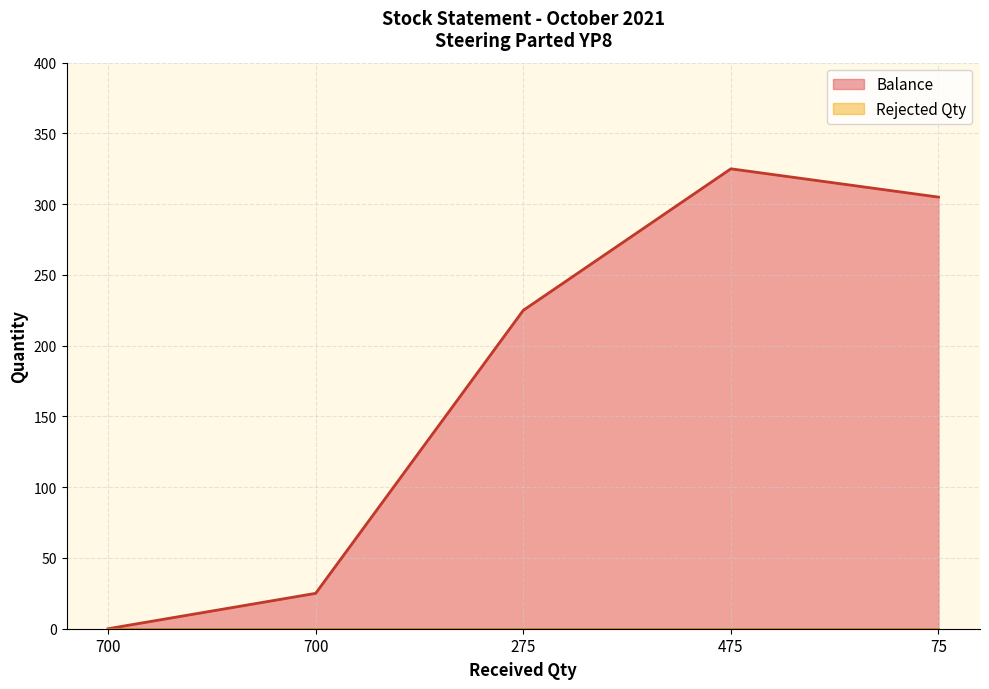

What is the ratio of the value at 475 to the value at 75?

1.1